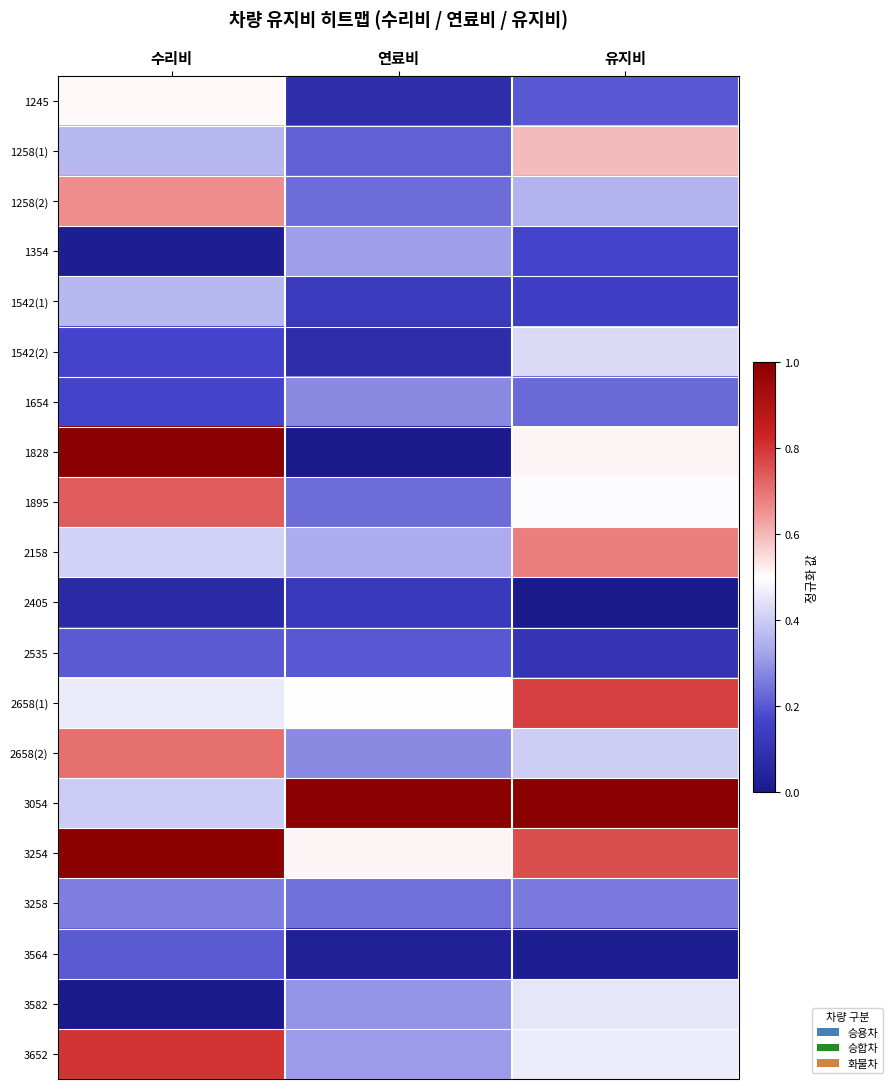

How many categories are shown in the chart?

3